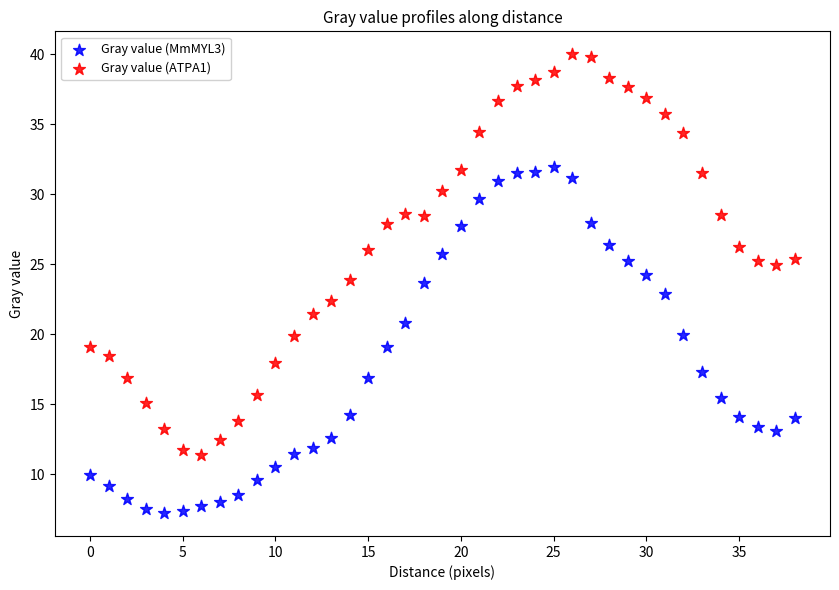

Which series reaches the minimum Y coordinate?

Gray value (MmMYL3)